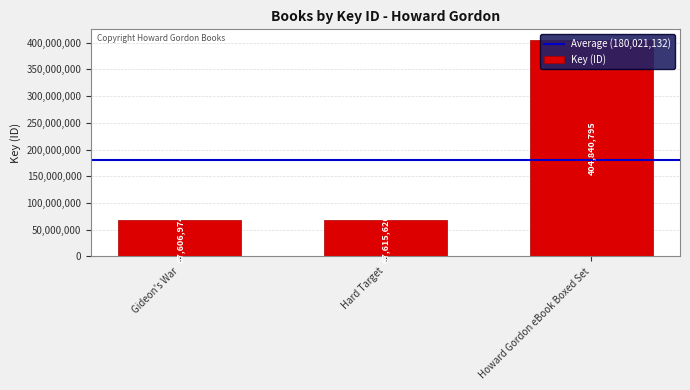

List the labels in order of value, largest first.

Howard Gordon eBook Boxed Set, Hard Target, Gideon's War